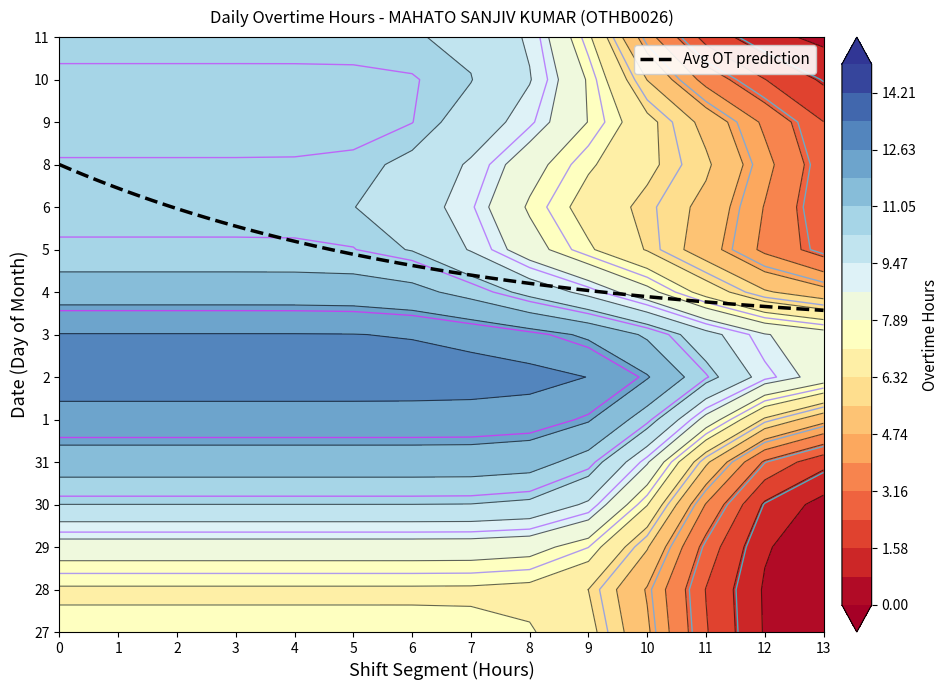

Which category has the highest value across all series?

1